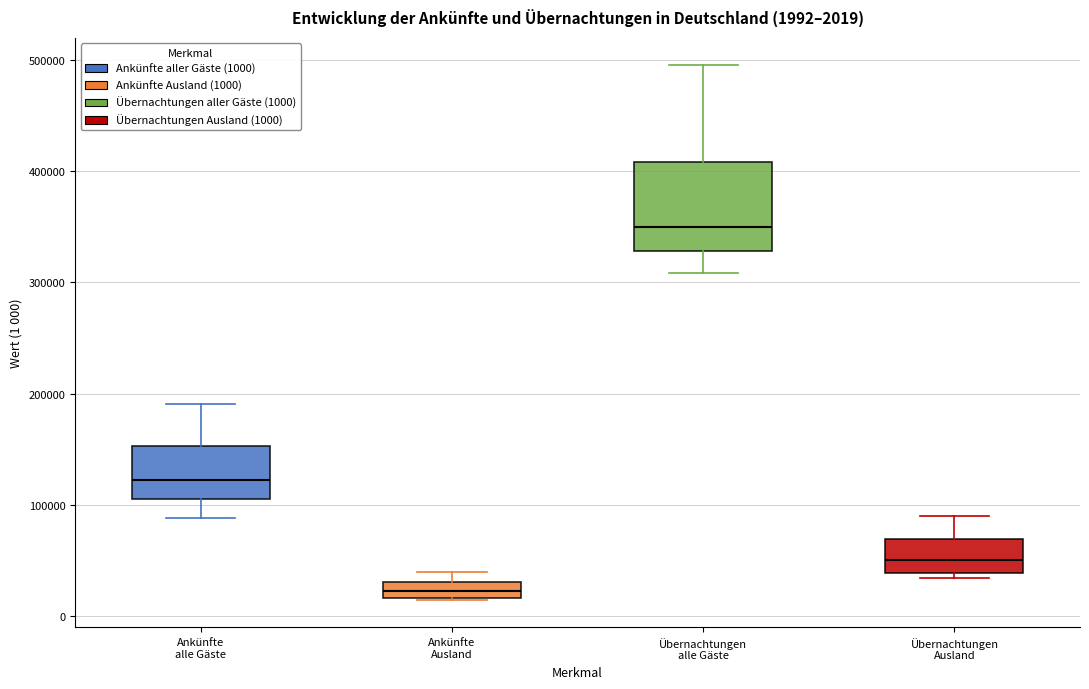

Comparing the boxes themselves (not the whiskers), which one is the tallest?

Übernachtungen alle Gäste